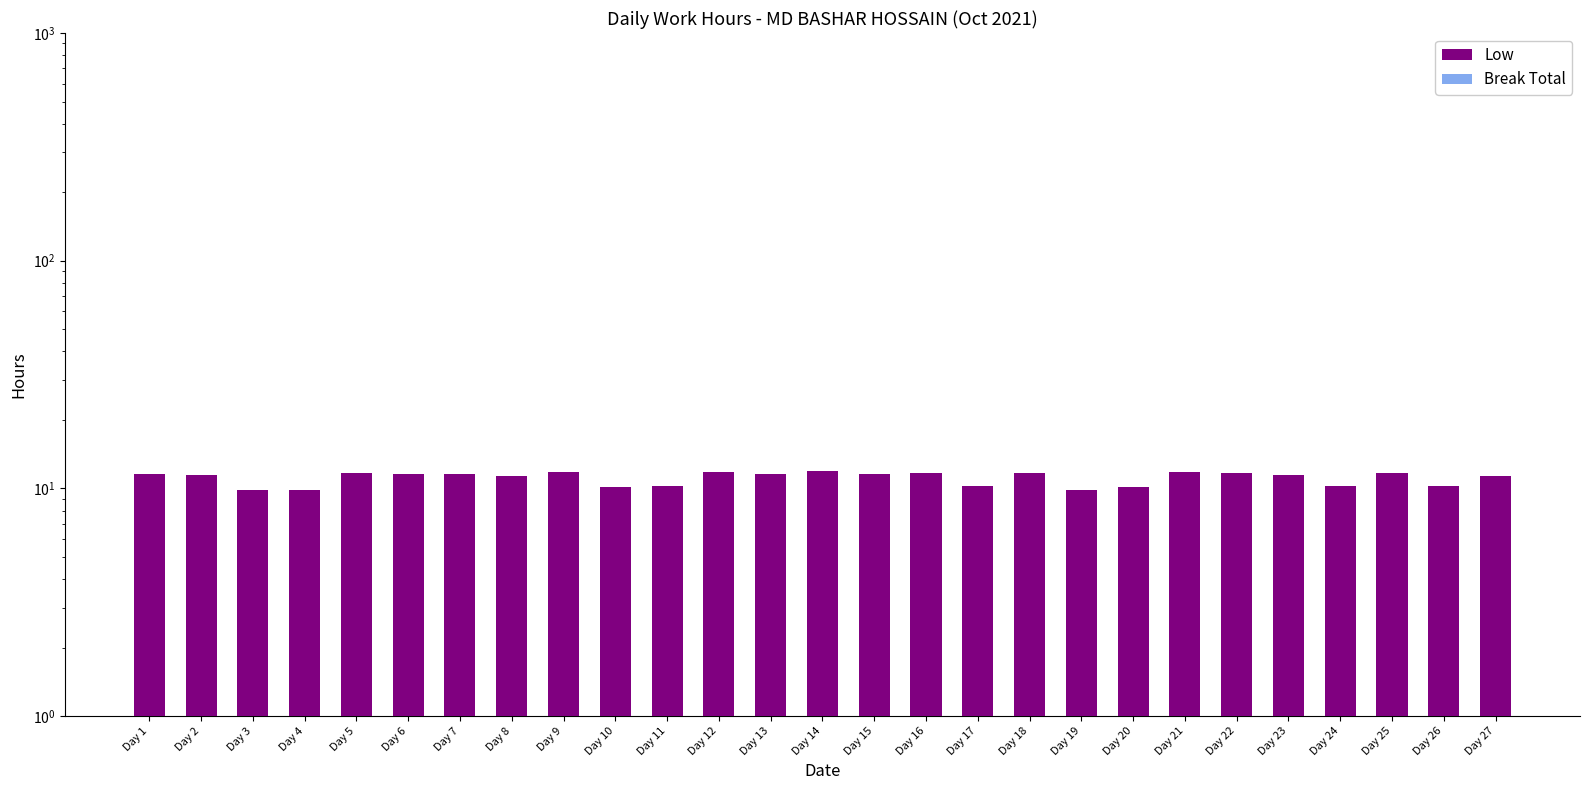

What is the difference between the Low values at Day 24 and Day 22?

1.5